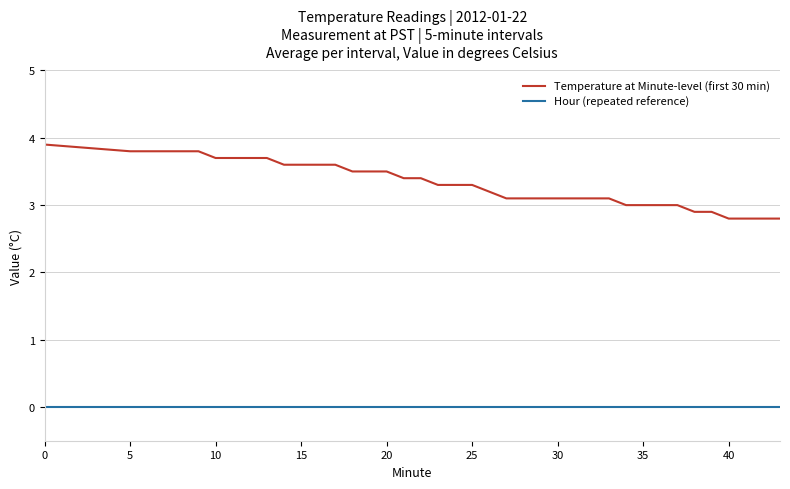

List the series in order of their overall mean, lowest first.

Hour (repeated reference), Temperature at Minute-level (first 30 min)